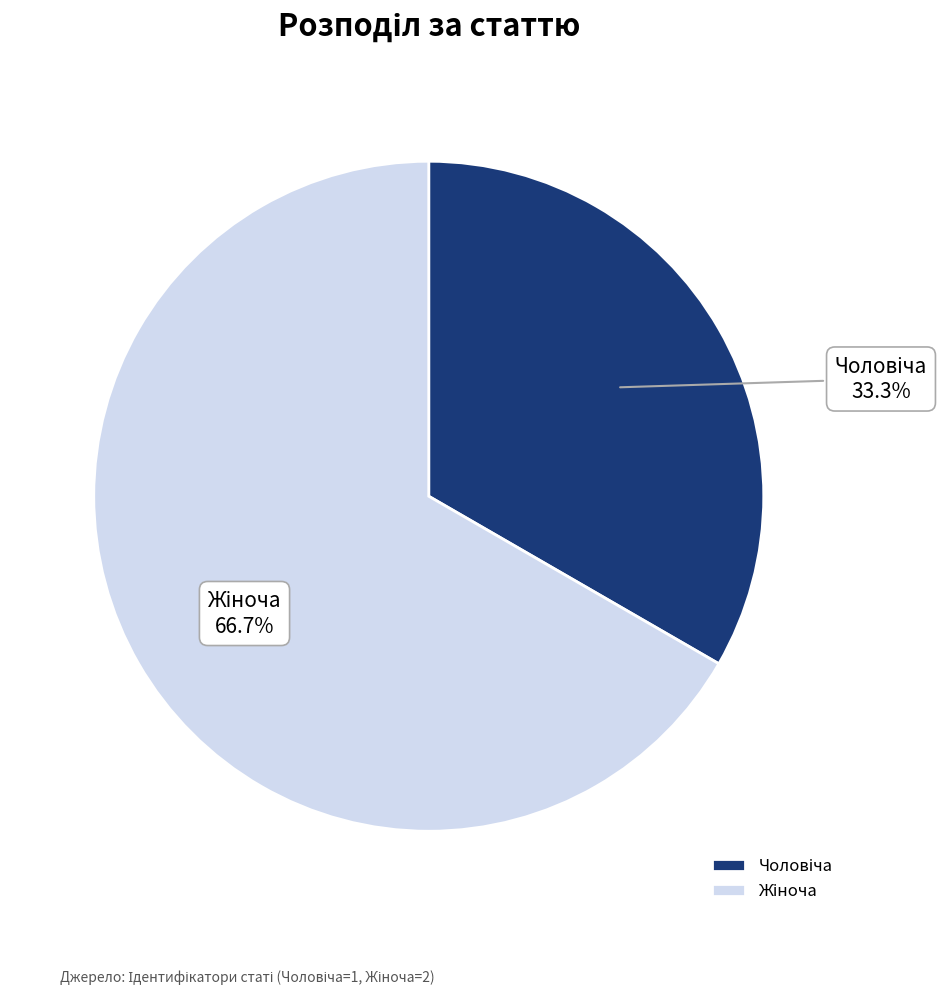

Is there a majority slice in this chart?

Yes